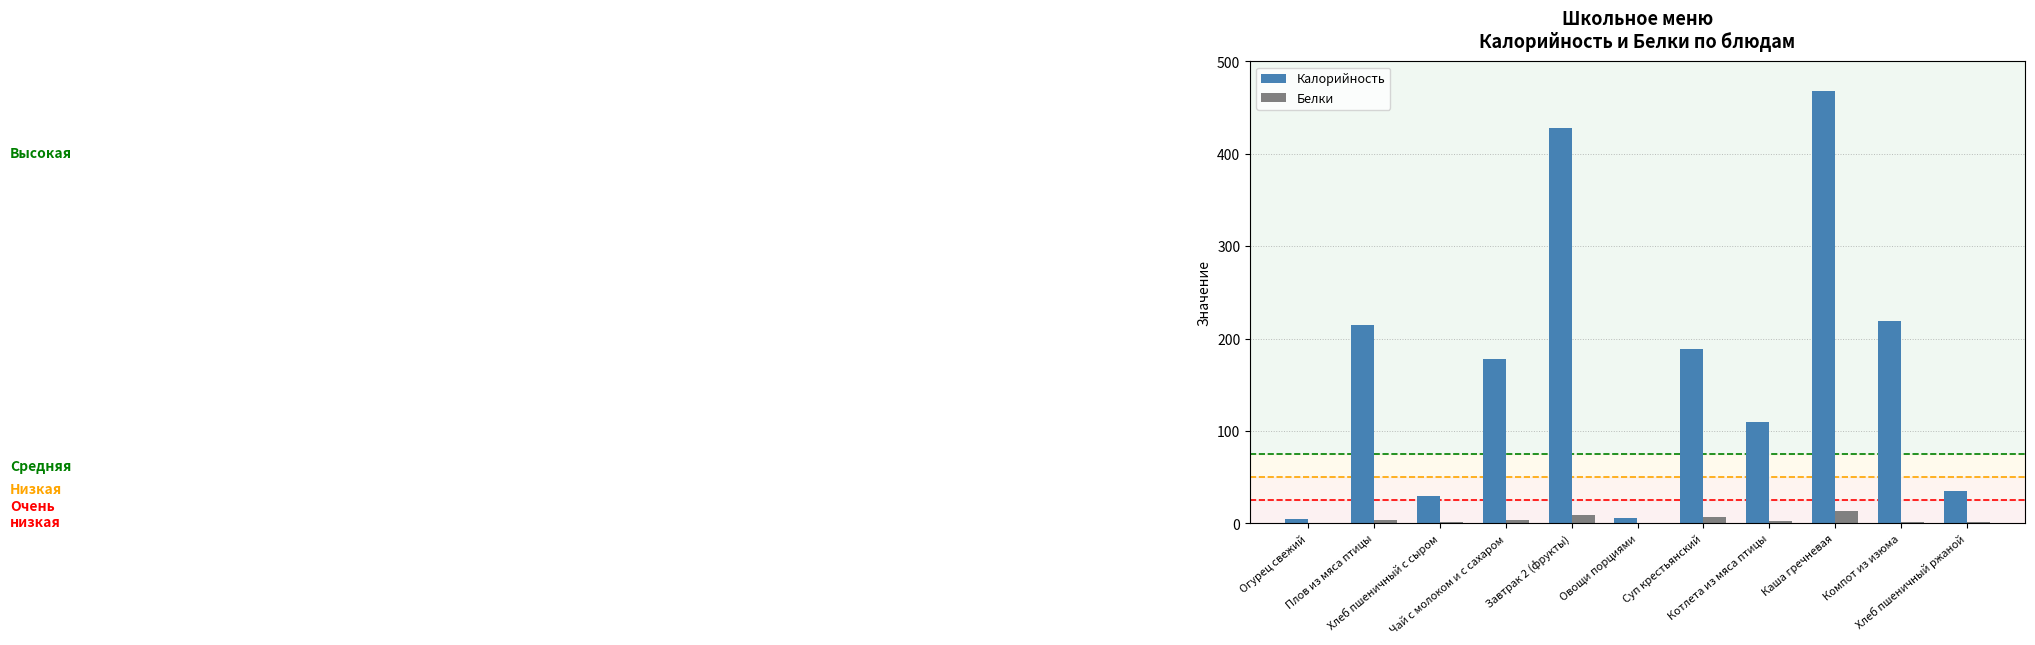

What is the greatest value displayed?

468.2